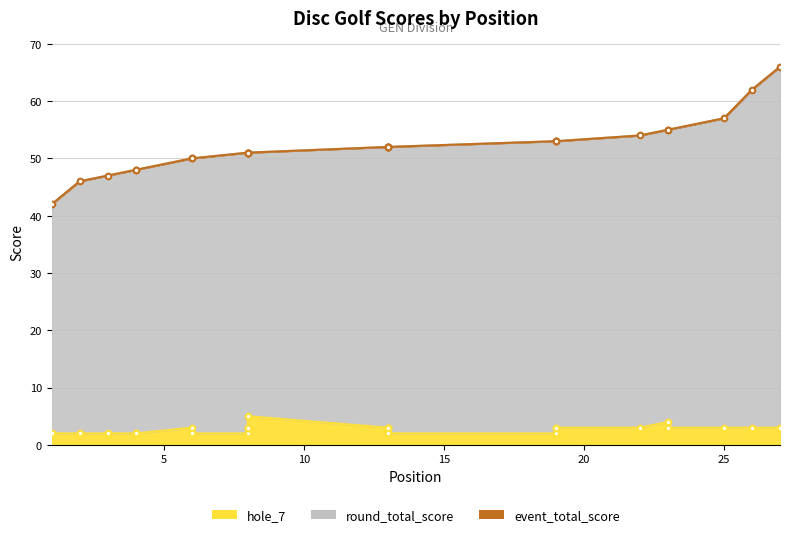

True or false: hole_7 has more than 1 interior local peaks.

True